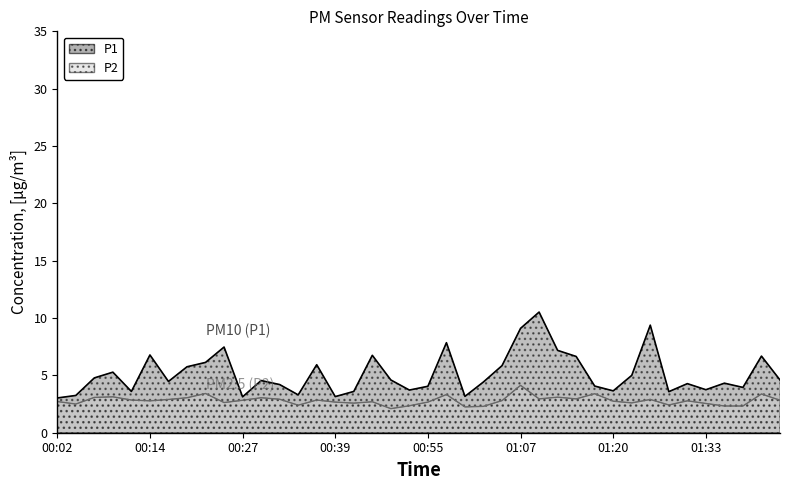

Count the number of categories in the chart.

40